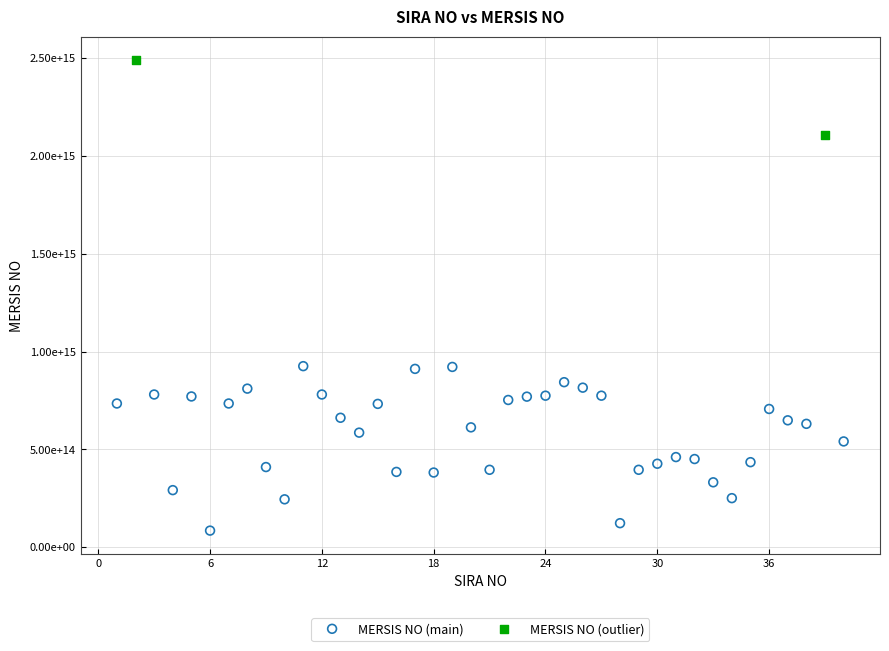

Which series contains the highest Y value?

MERSIS NO (outlier)